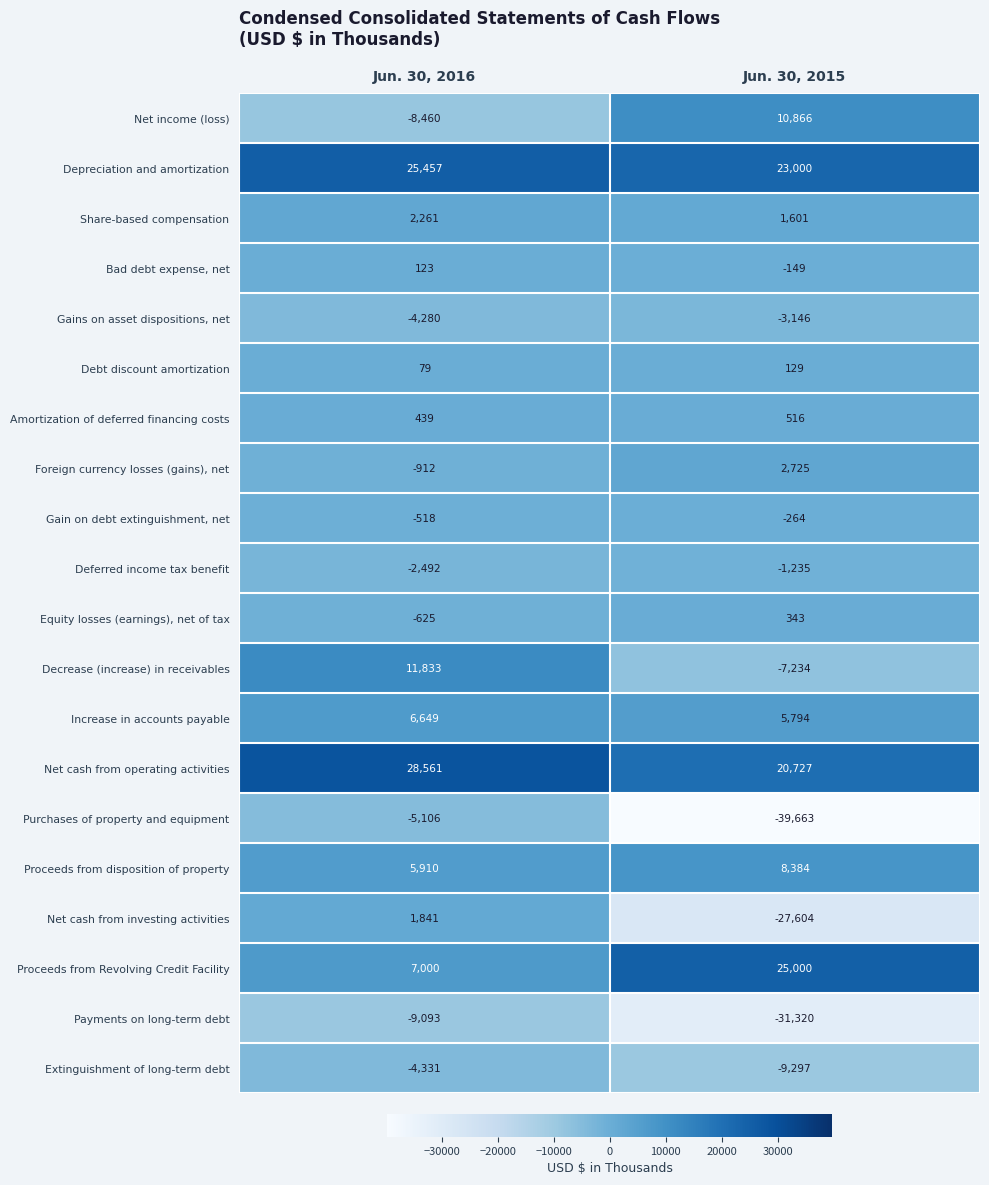

Which series changed the most between Jun. 30, 2016 and Jun. 30, 2015?

Purchases of property and equipment